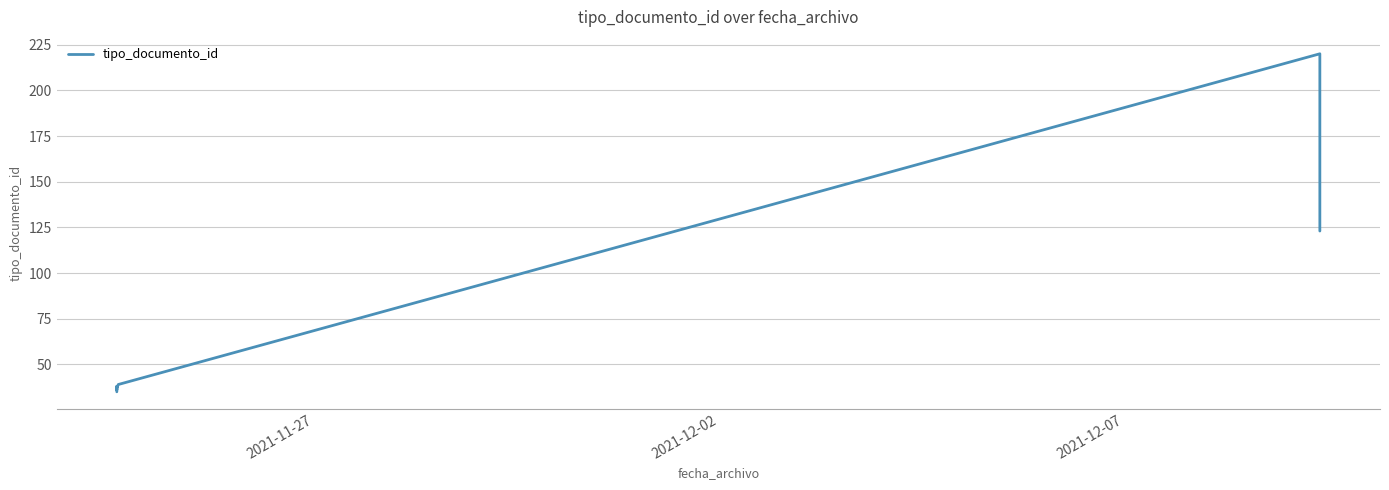

Which label corresponds to the smallest value in the chart?

2021-11-27